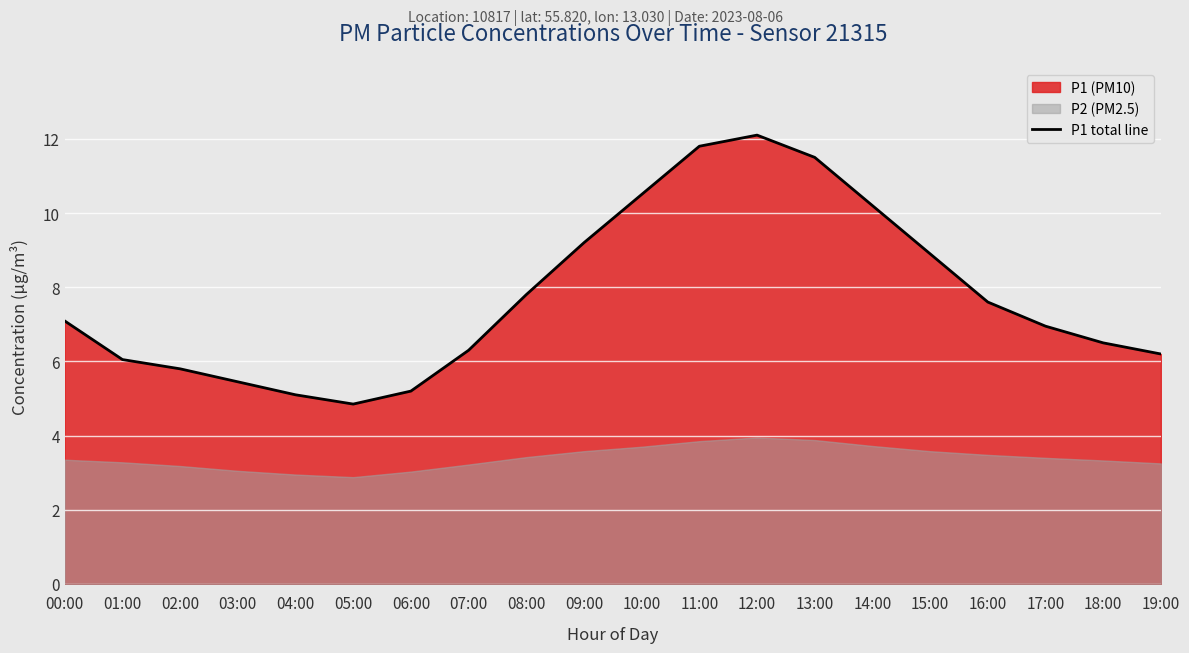

Count the number of categories in the chart.

20